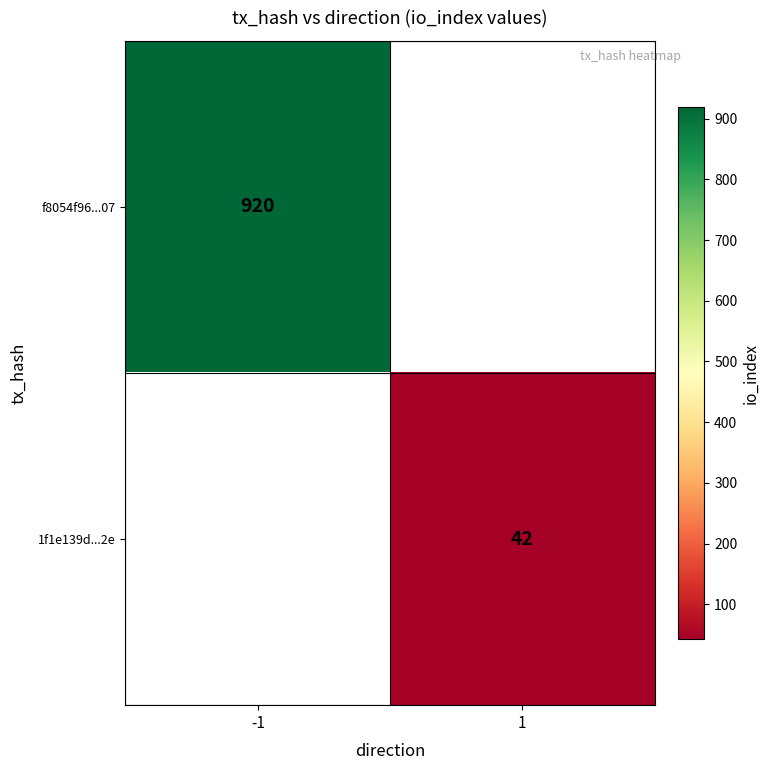

The 1f1e139d...2e series shows 42 at 1. True or false?

True